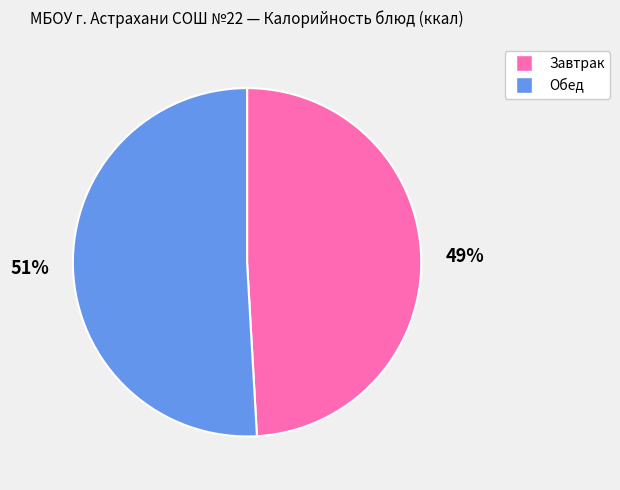

To the nearest percent, what is the average slice percentage?

50%